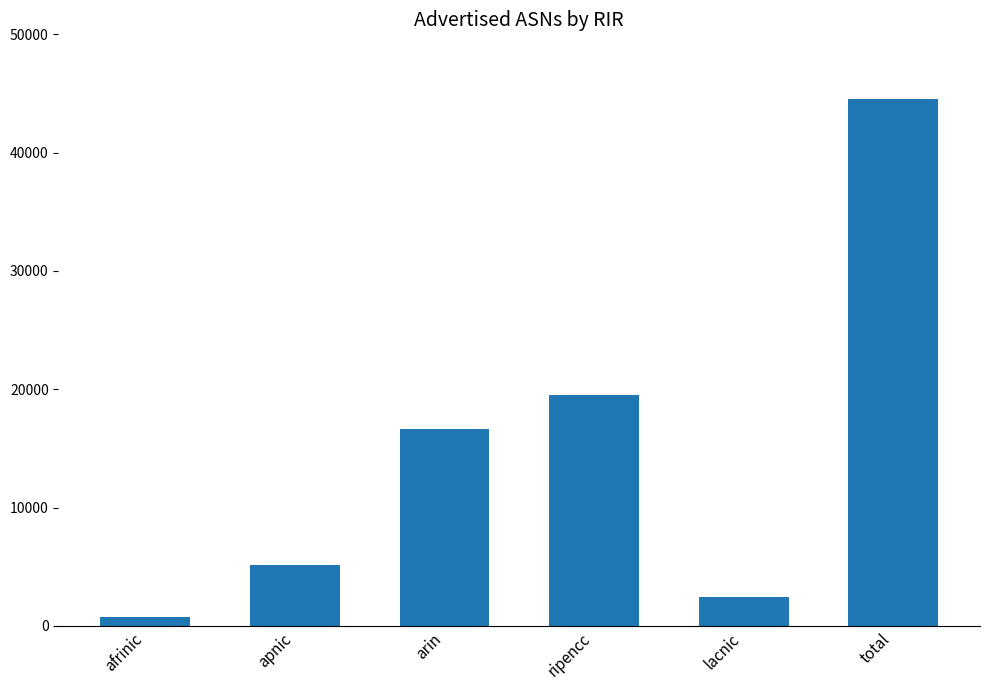

Which has a higher value, arin or apnic?

arin